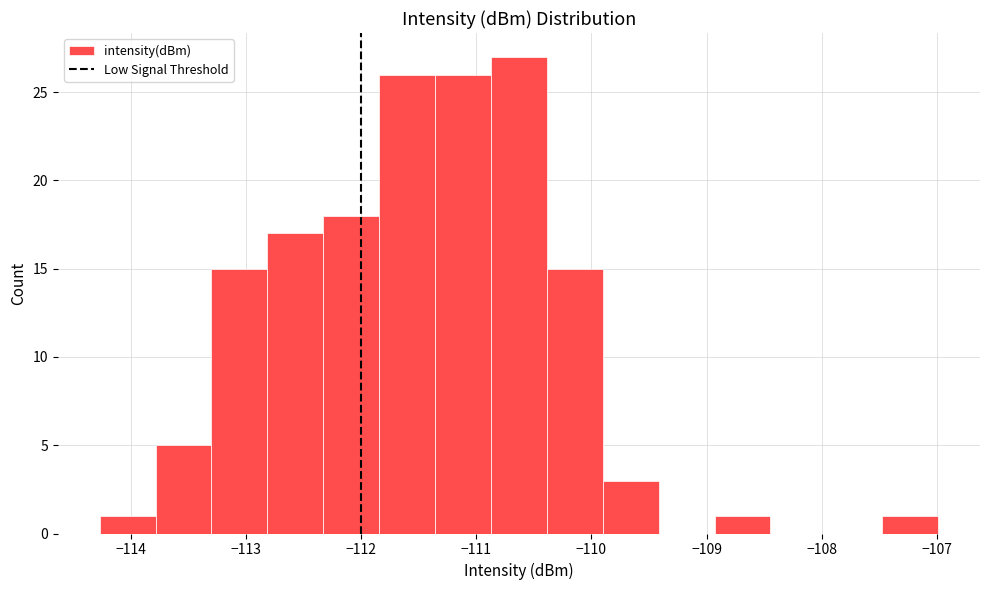

Over which range of the x-axis is the bar tallest?

-110.9 to -110.4